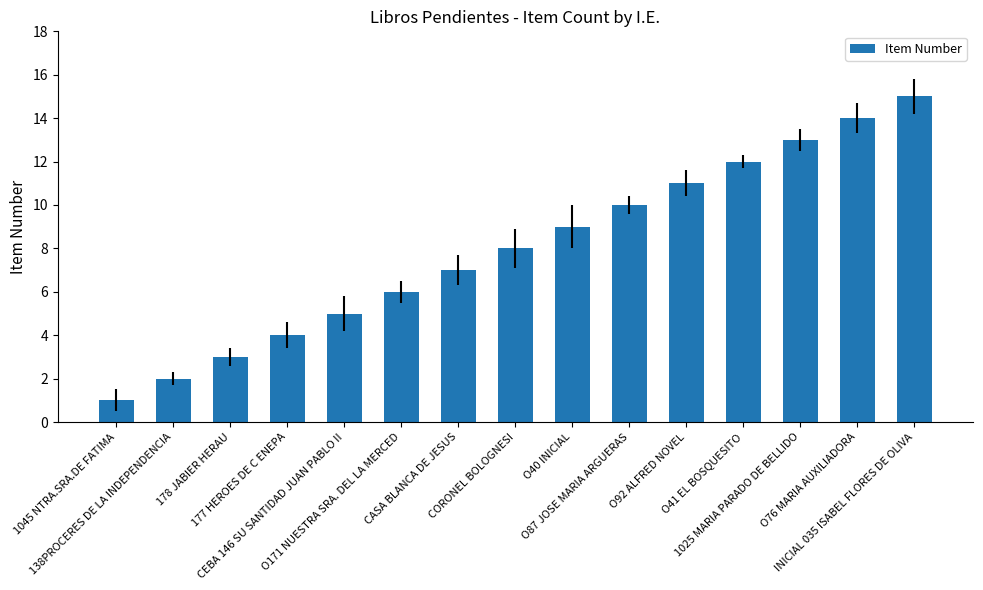

What is the greatest value displayed?

15